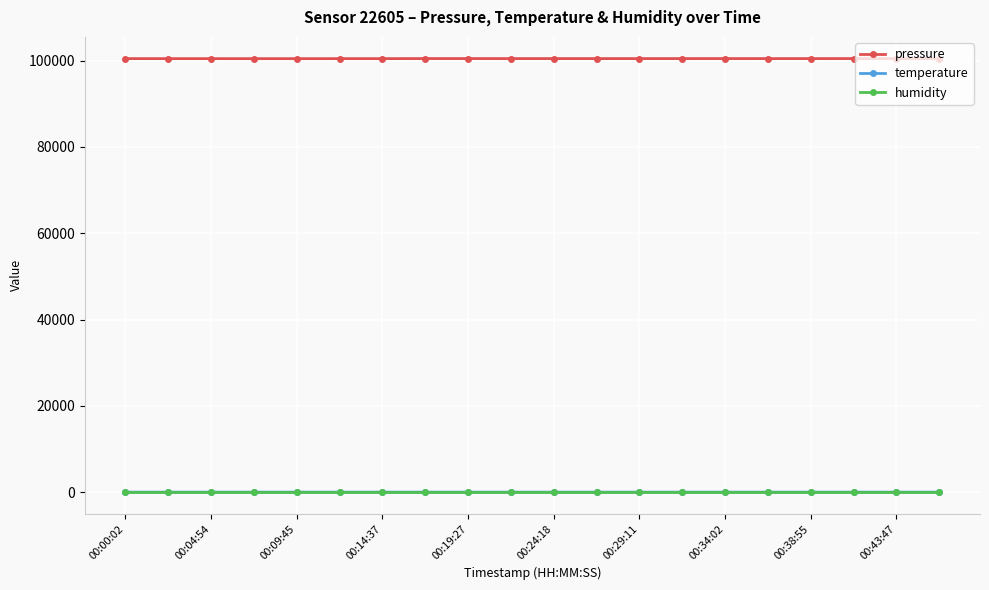

True or false: pressure and humidity intersect in this chart.

False